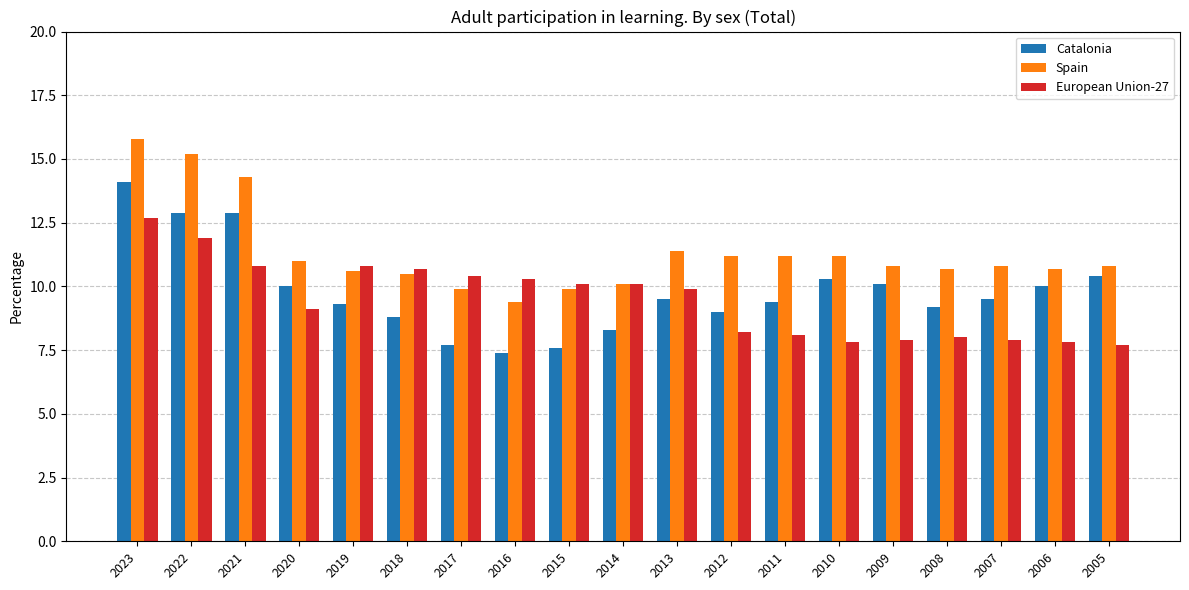

What is the difference between the highest and lowest values at 2010?

3.4